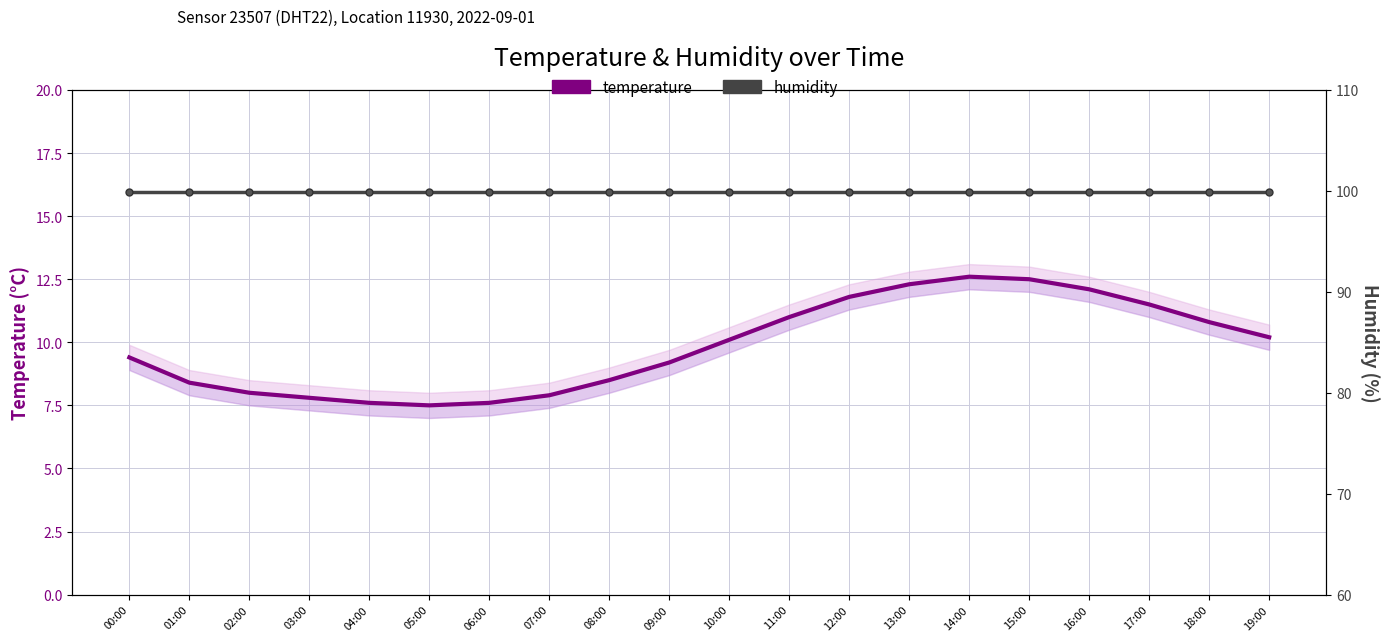

At which category is the sum across all series the highest?

14:00